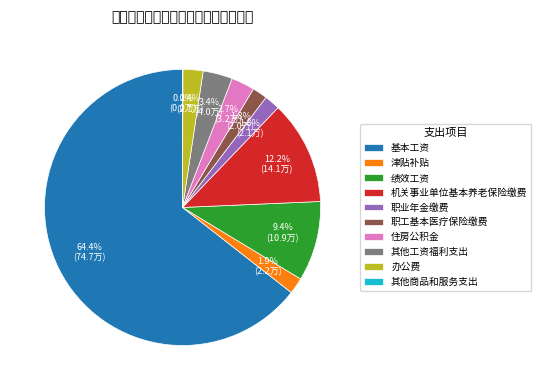

To the nearest percent, what portion does 住房公积金 represent?

3%